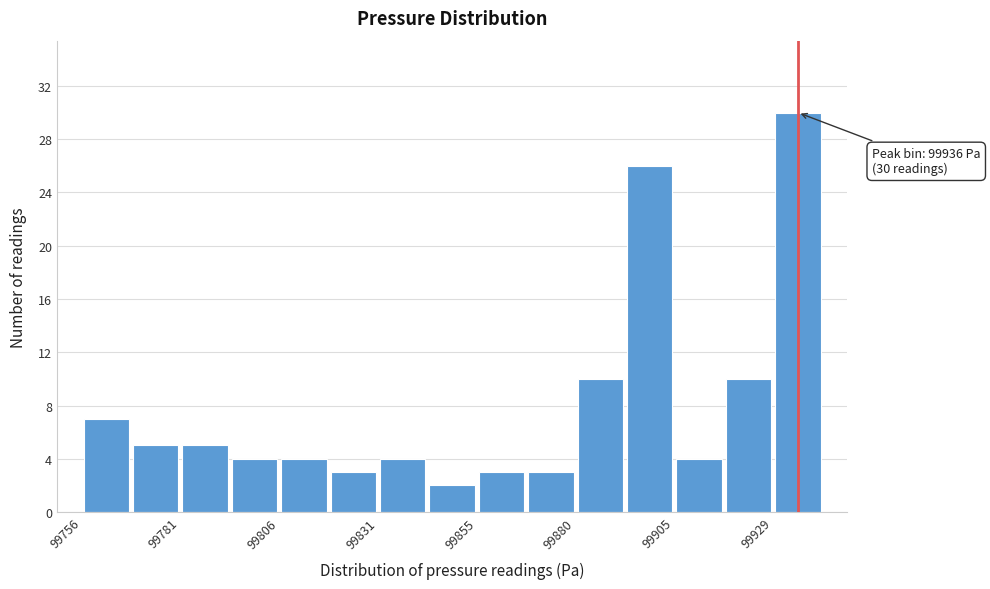

Around what value on the x-axis is the tallest bar? Give the approximate position of its centre, as read against the axis.

99935